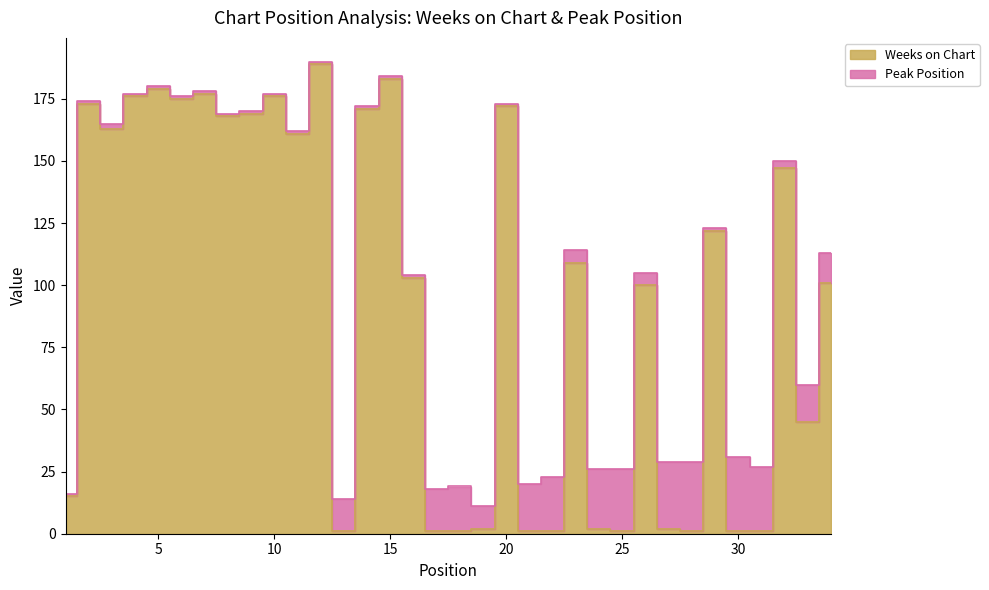

What is the difference between the values at 34 and 20?

71